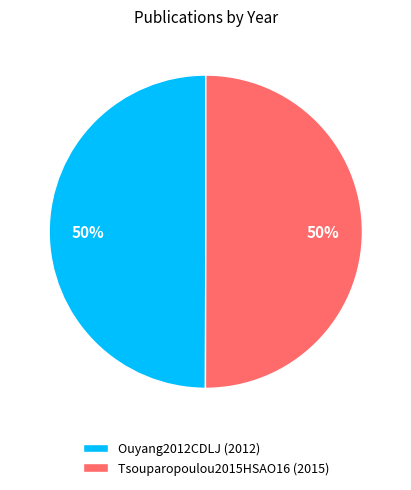

To the nearest percent, what portion does Ouyang2012CDLJ represent?

50%